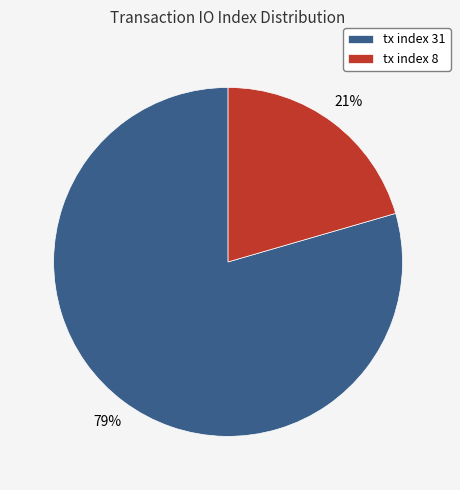

Combined, do tx index 31 and tx index 8 account for over 50%?

Yes